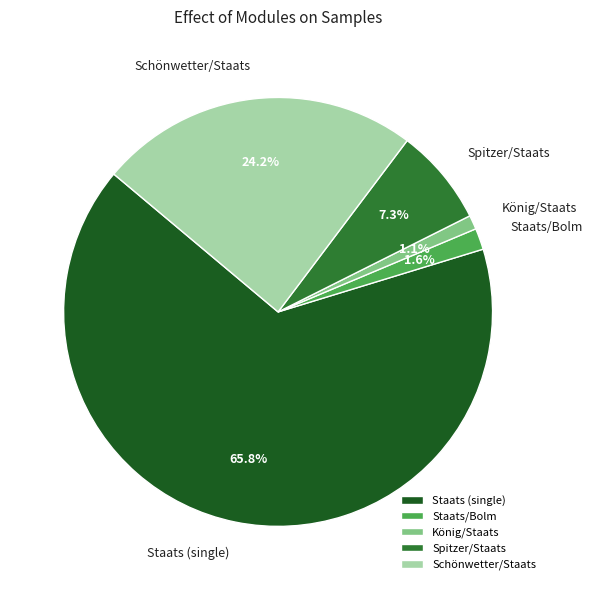

Rank the categories by value from highest to lowest.

Staats (single), Schönwetter/Staats, Spitzer/Staats, Staats/Bolm, König/Staats